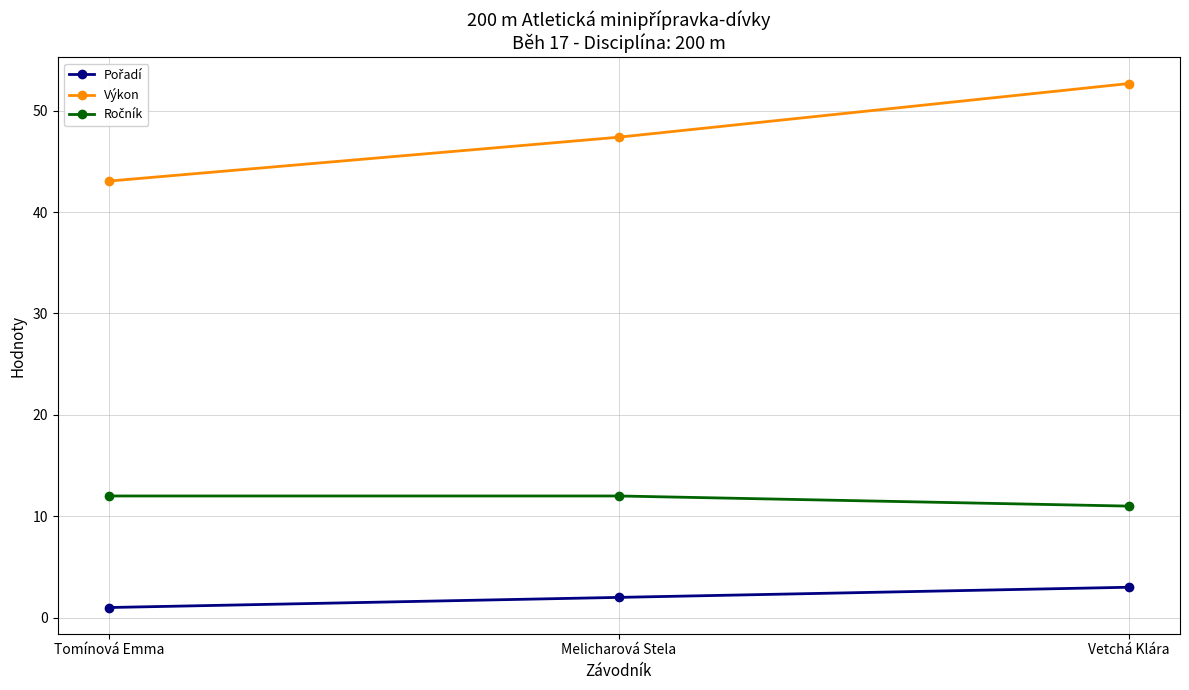

Rank the categories by Výkon value from lowest to highest.

Tomínová Emma, Melicharová Stela, Vetchá Klára